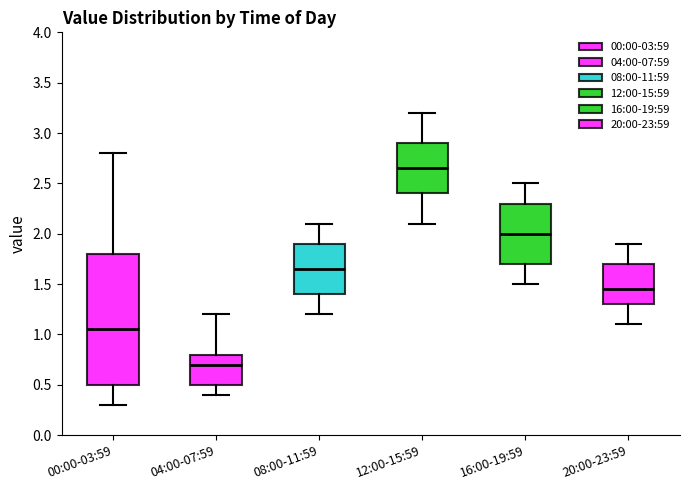

Where does the lower whisker of the box for 00:00-03:59 end on the y-axis? The values are not printed on the chart, so give them approximately, as read against the axis.

0.30